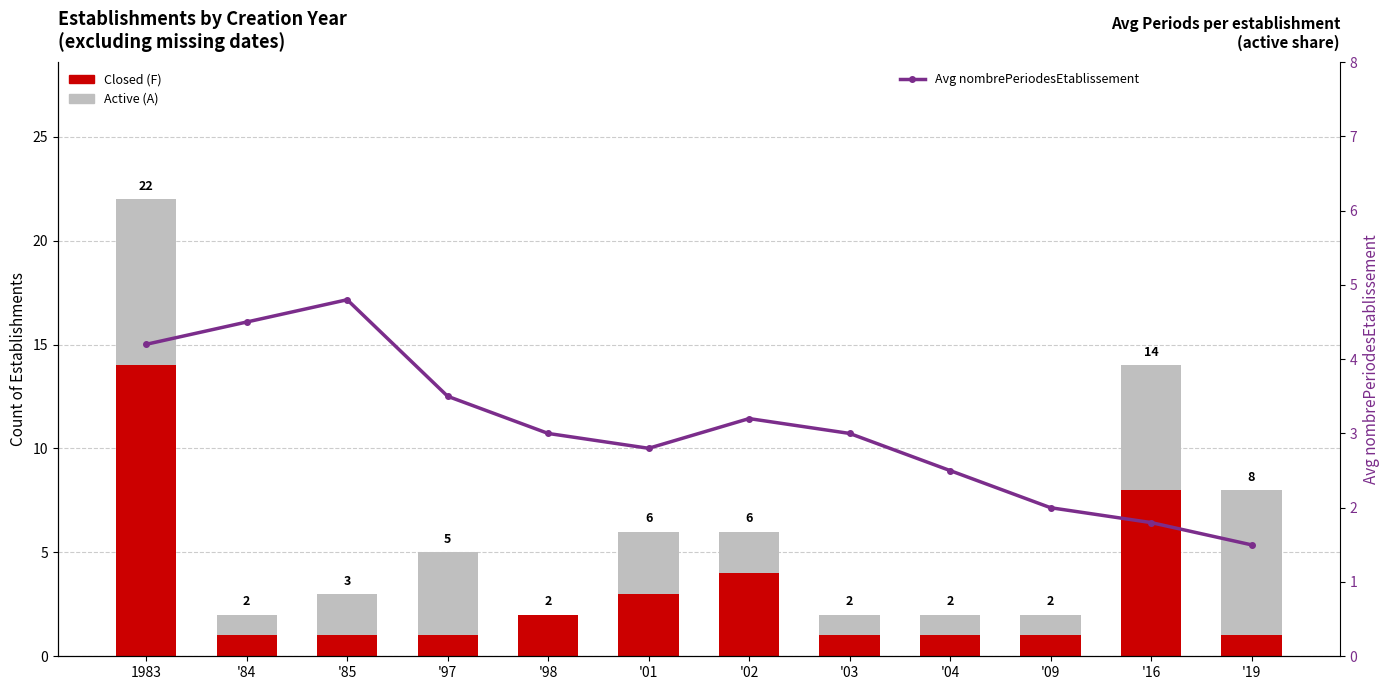

Is the value of Closed (F) at '84 greater than the value of Avg nombrePeriodesEtablissement at '04?

No